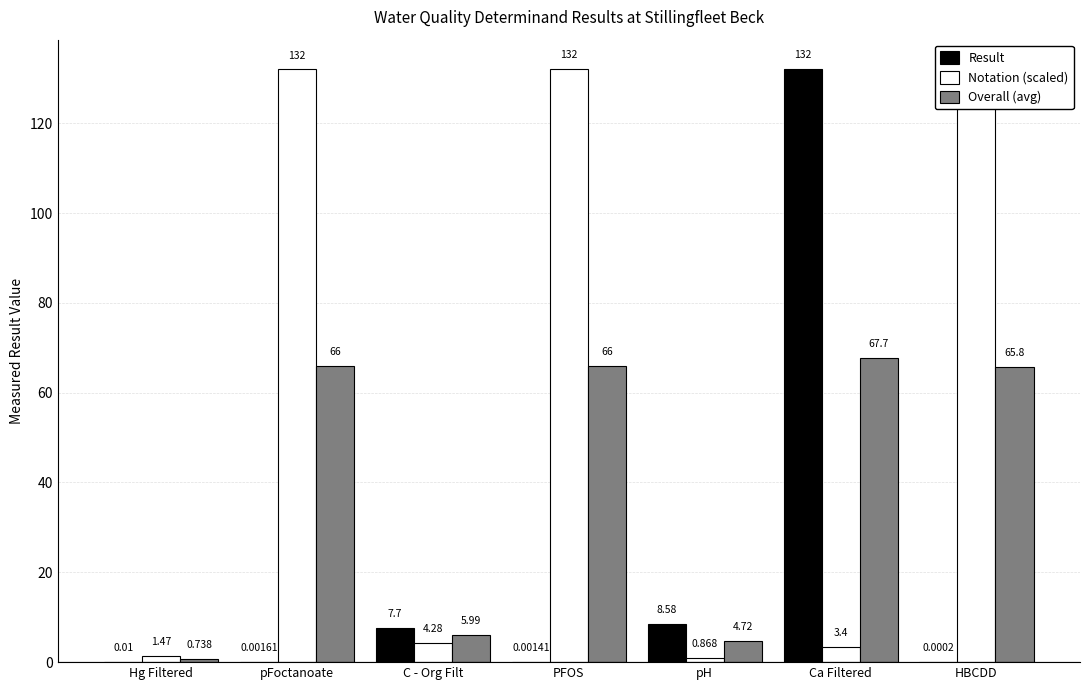

At which category is the sum across all series the highest?

Ca Filtered